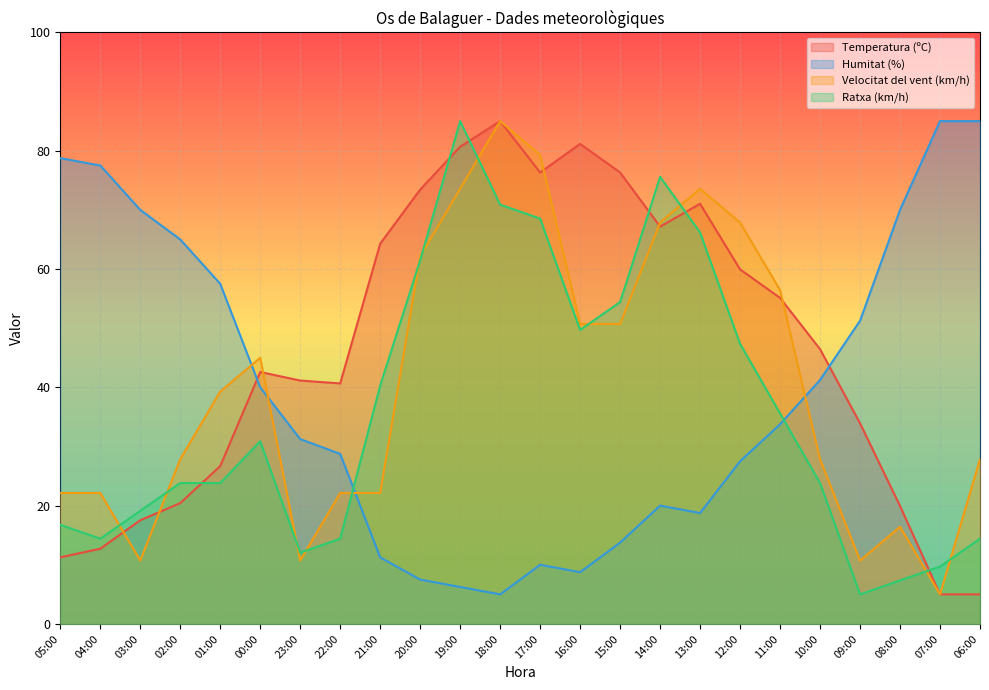

Reading right to left, what are all the values shown in this chart?

Temperatura (ºC): 06:00=5.0	07:00=5.0	08:00=19.9	09:00=33.9	10:00=46.4	11:00=55.1	12:00=59.9	13:00=71.0	14:00=67.2	15:00=76.3	16:00=81.1	17:00=76.3	18:00=85.0	19:00=80.7	20:00=73.4	21:00=64.3	22:00=40.7	23:00=41.1	00:00=42.6	01:00=26.7	02:00=20.4	03:00=17.5	04:00=12.7	05:00=11.3
Humitat (%): 06:00=85.0	07:00=85.0	08:00=70.0	09:00=51.2	10:00=41.2	11:00=33.7	12:00=27.5	13:00=18.7	14:00=20.0	15:00=13.7	16:00=8.7	17:00=10.0	18:00=5.0	19:00=6.2	20:00=7.5	21:00=11.2	22:00=28.7	23:00=31.2	00:00=40.0	01:00=57.5	02:00=65.0	03:00=70.0	04:00=77.5	05:00=78.7
Velocitat del vent (km/h): 06:00=27.9	07:00=5.0	08:00=16.4	09:00=10.7	10:00=27.9	11:00=56.4	12:00=67.9	13:00=73.6	14:00=67.9	15:00=50.7	16:00=50.7	17:00=79.3	18:00=85.0	19:00=73.6	20:00=62.1	21:00=22.1	22:00=22.1	23:00=10.7	00:00=45.0	01:00=39.3	02:00=27.9	03:00=10.7	04:00=22.1	05:00=22.1
Ratxa (km/h): 06:00=14.4	07:00=9.7	08:00=7.4	09:00=5.0	10:00=23.8	11:00=35.6	12:00=47.4	13:00=66.2	14:00=75.6	15:00=54.4	16:00=49.7	17:00=68.5	18:00=70.9	19:00=85.0	20:00=61.5	21:00=40.3	22:00=14.4	23:00=12.1	00:00=30.9	01:00=23.8	02:00=23.8	03:00=19.1	04:00=14.4	05:00=16.8